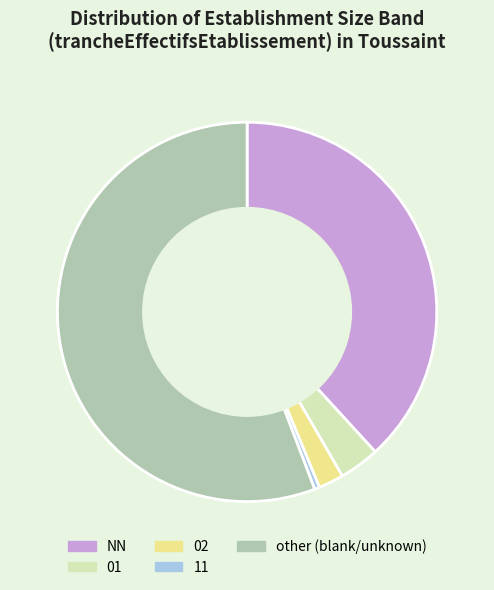

The other (blank/unknown) slice represents 70% of the pie. True or false?

False